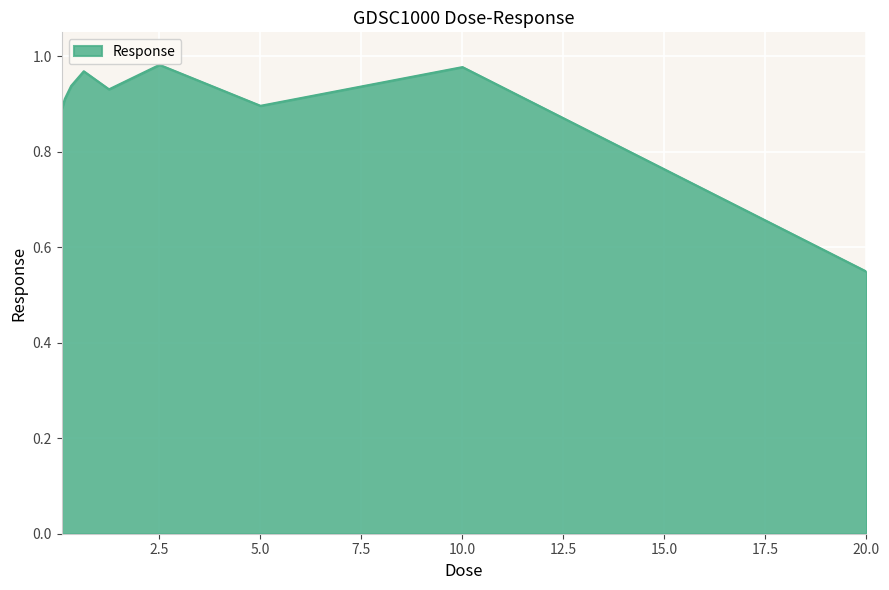

What is the difference between the maximum and minimum values?

0.4